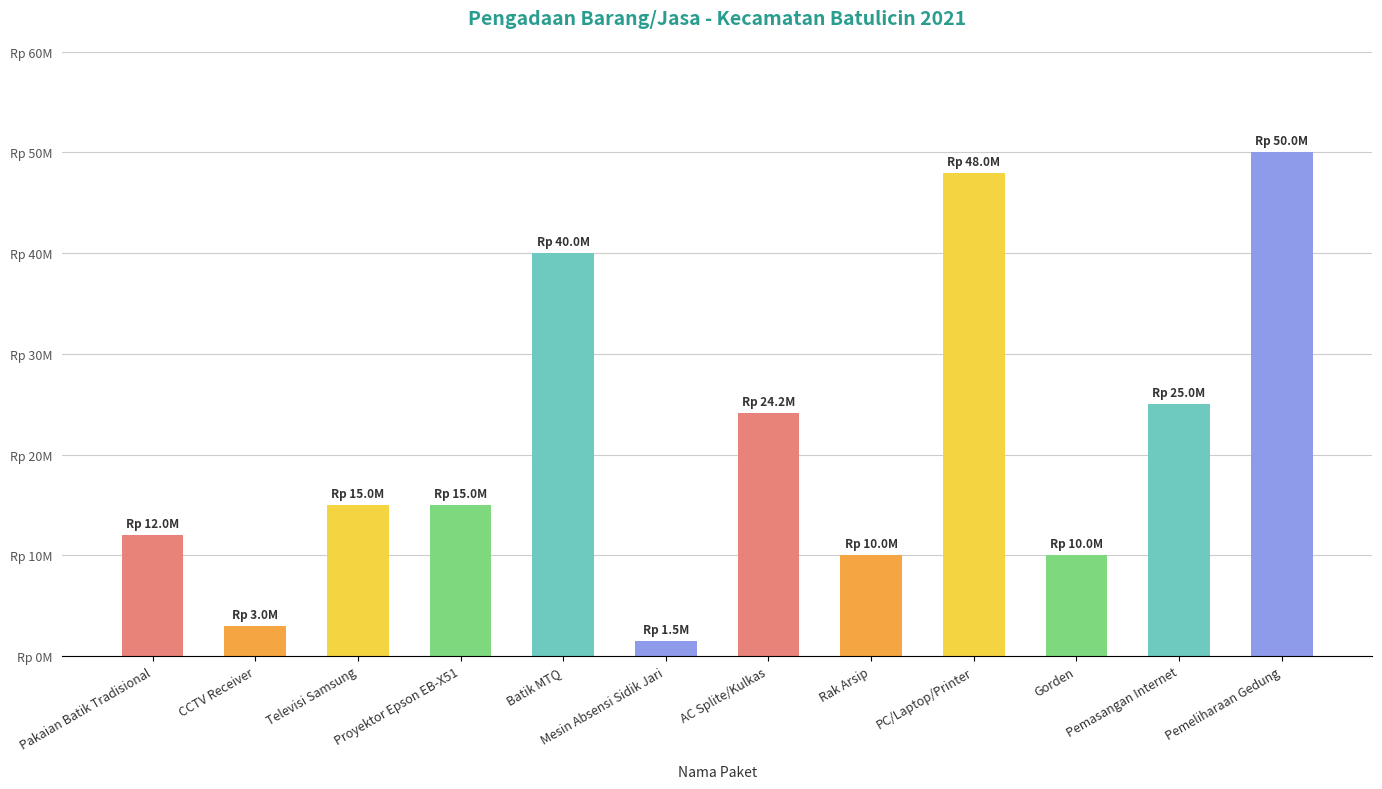

Are the bars horizontal?

No